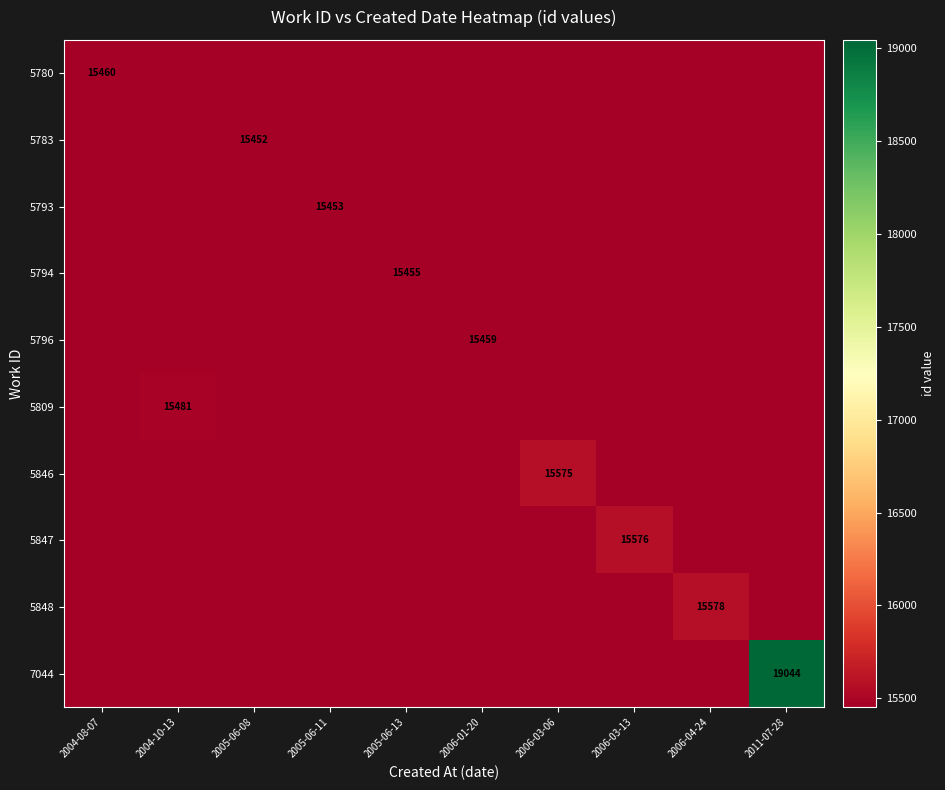

Is the value of 5809 at 2005-06-13 greater than the value of 5848 at 2005-06-11?

No